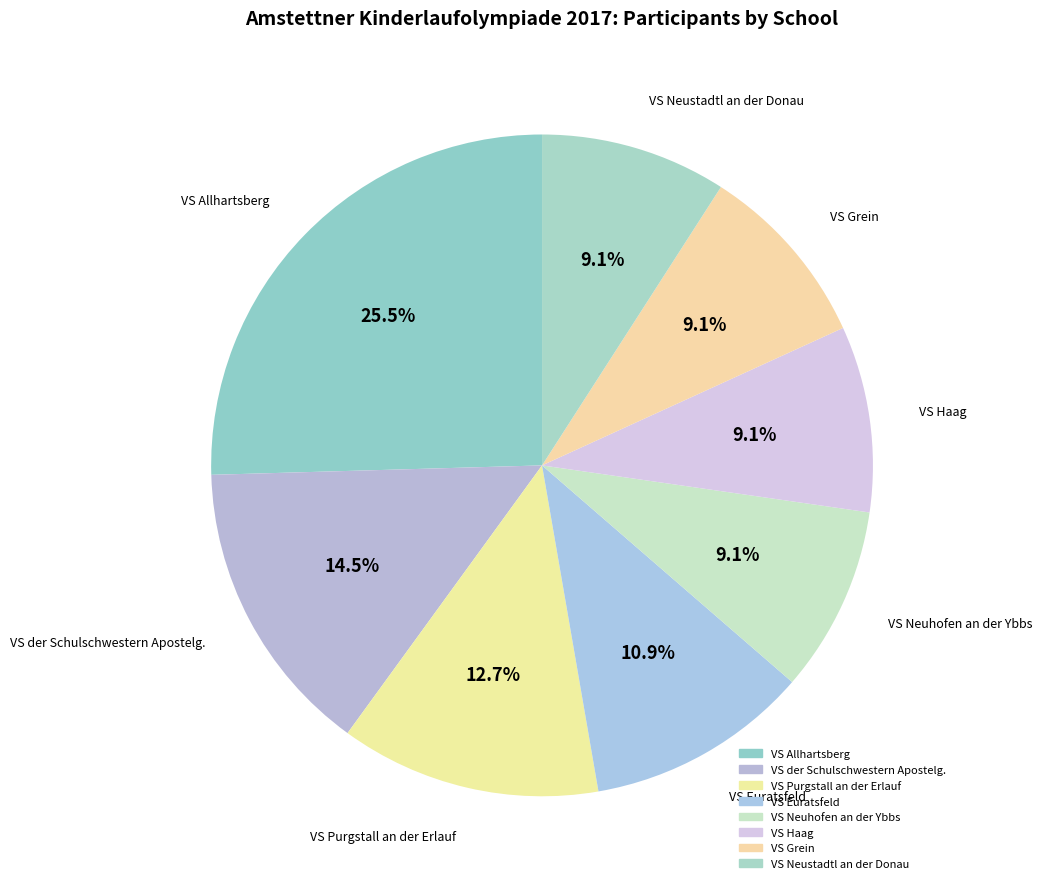

How many slices are in this pie chart?

8